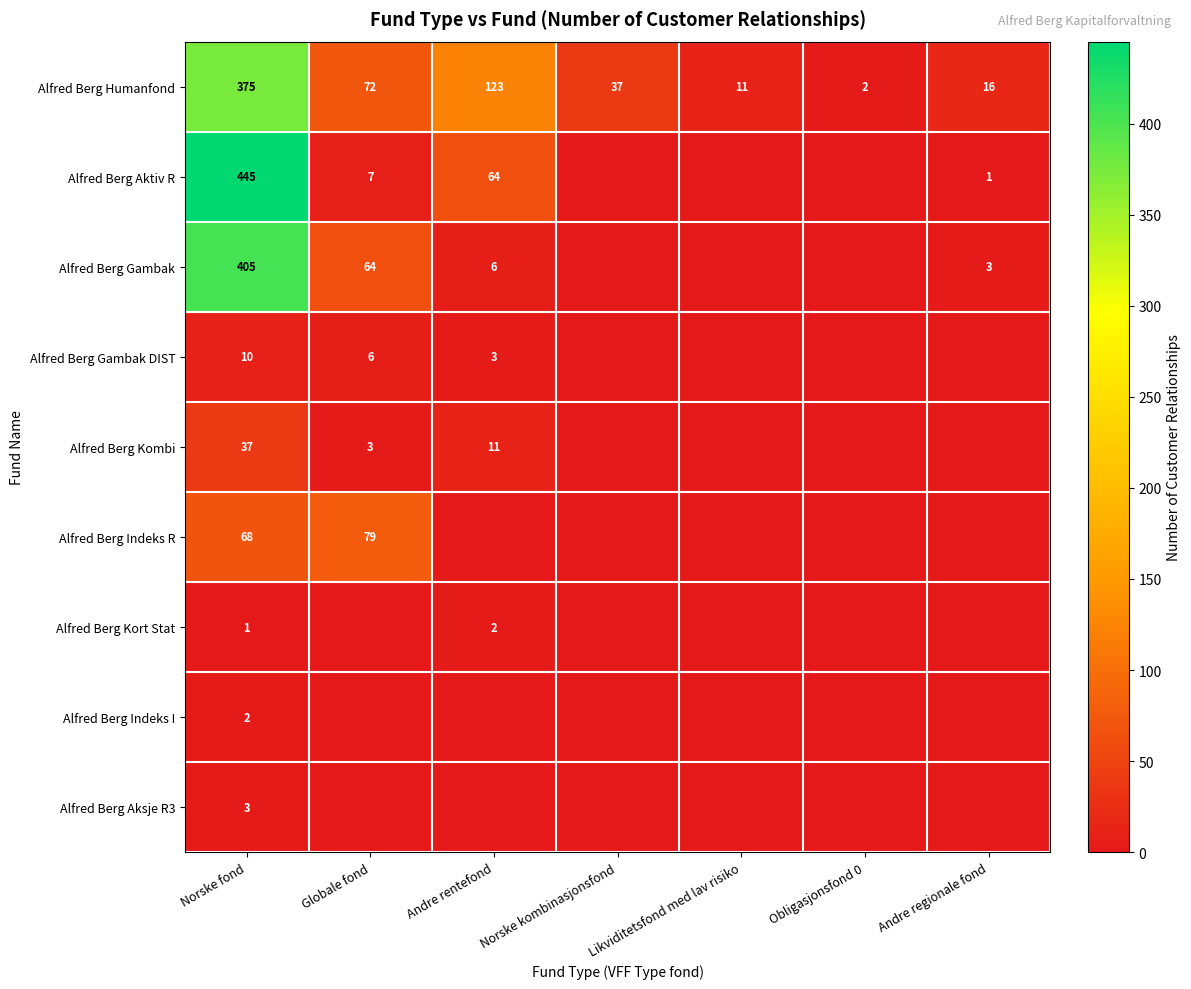

Is the value of Alfred Berg Humanfond at Andre rentefond greater than the value of Alfred Berg Aktiv R at Norske fond?

No